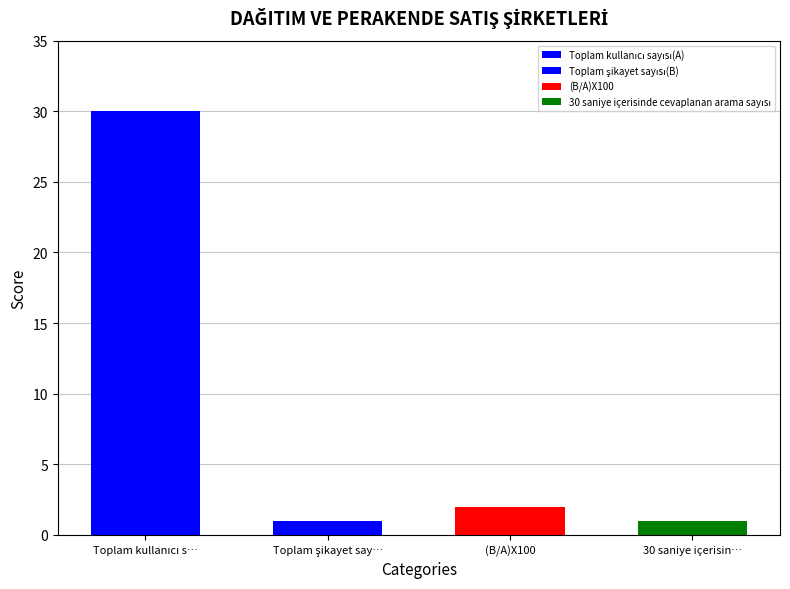

List the labels in order of value, smallest first.

Toplam şikayet sayısı(B), 30 saniye içerisinde cevaplanan arama sayısı, (B/A)X100, Toplam kullanıcı sayısı(A)